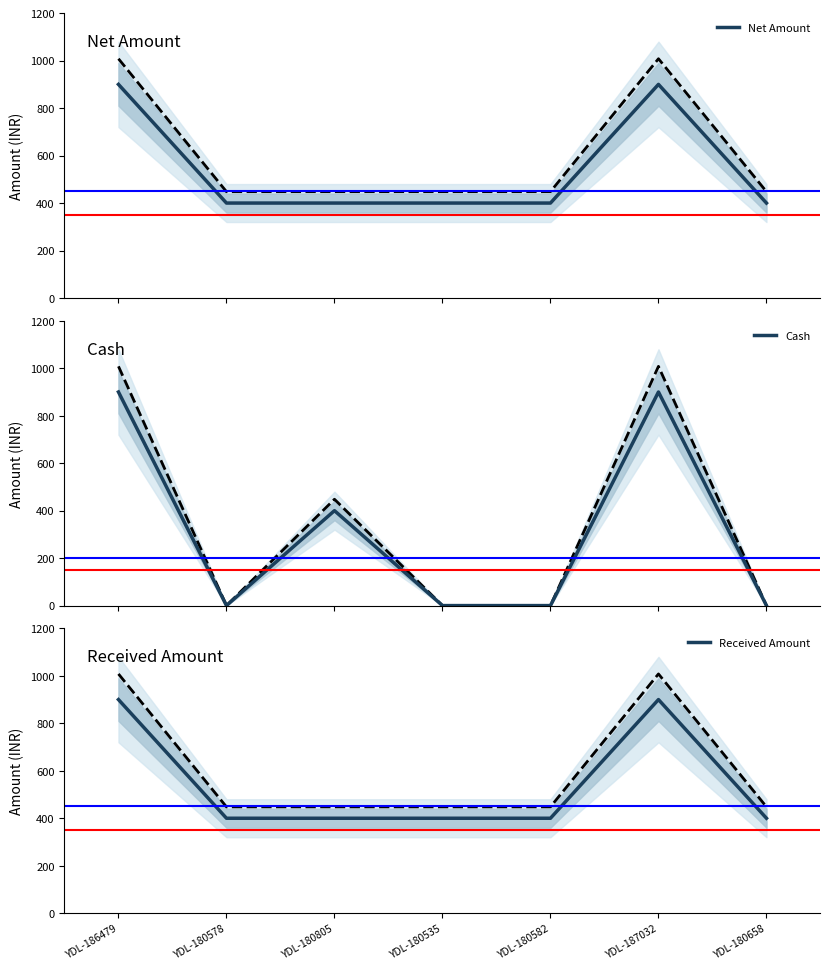

True or false: Cash has more than 1 points higher than both neighbors.

True